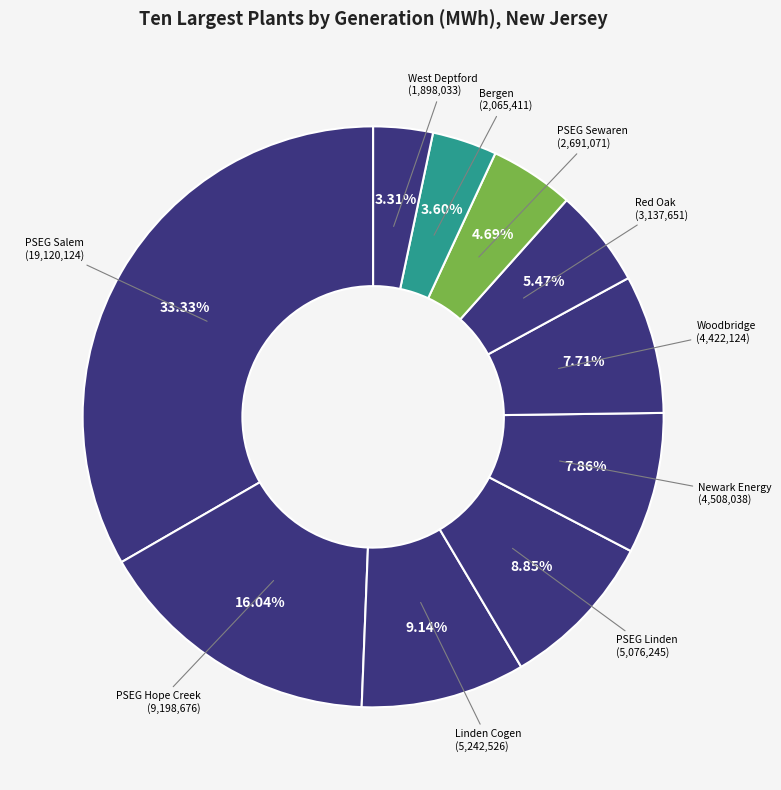

How many slices are in this pie chart?

10